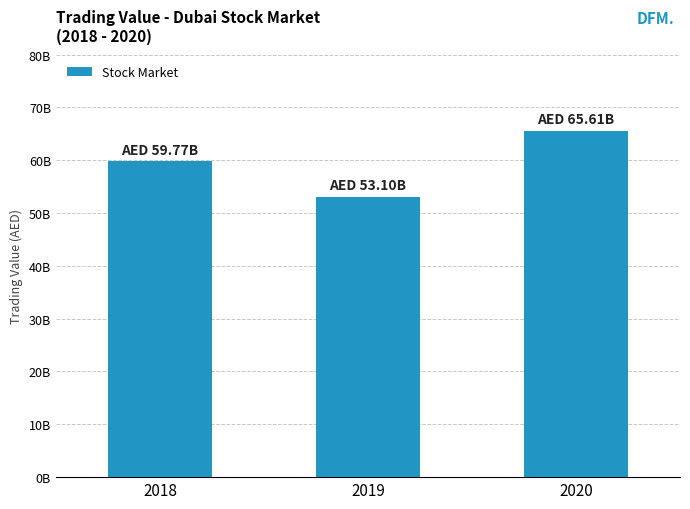

Reading right to left, what are all the values shown in this chart?

2020=65614790078	2019=53097037075	2018=59770381829